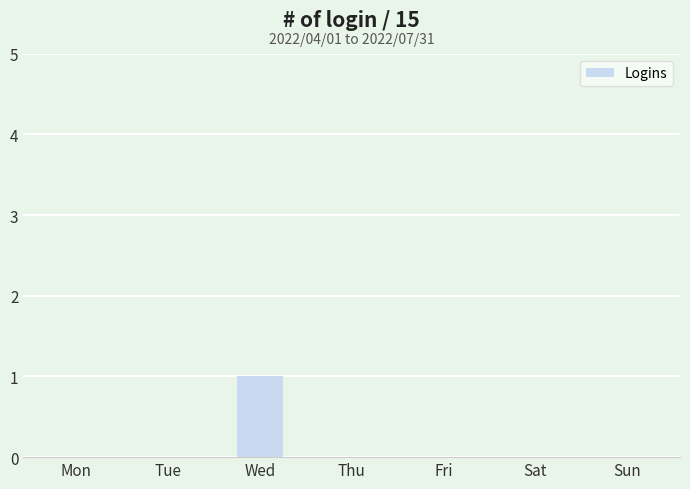

Which category has the highest value across all series?

Wed